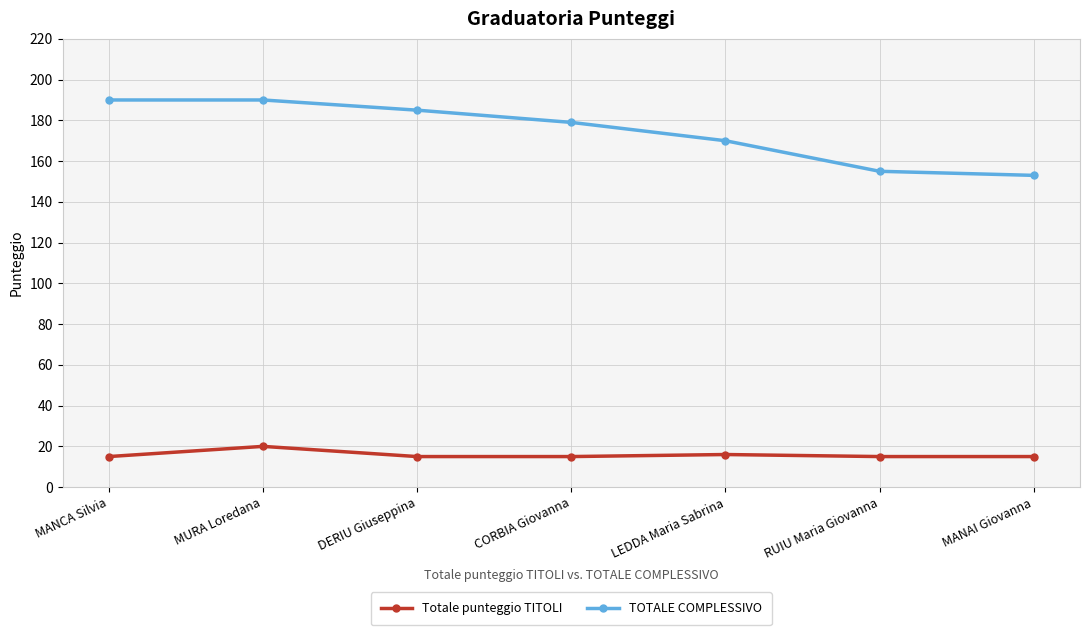

True or false: Totale punteggio TITOLI and TOTALE COMPLESSIVO cross at least once.

False